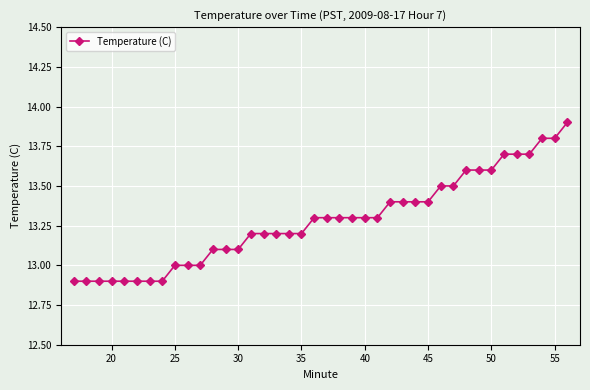

What is the minimum value shown in the chart?

12.9